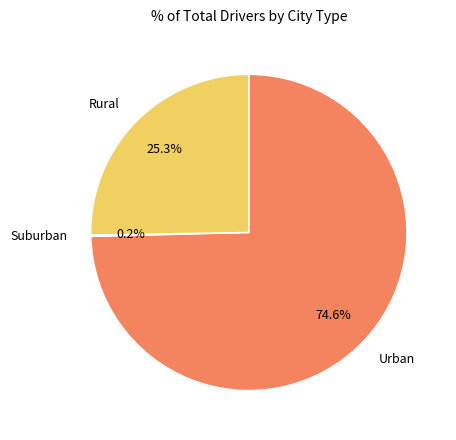

What portion of the pie excludes Rural?

74.7%